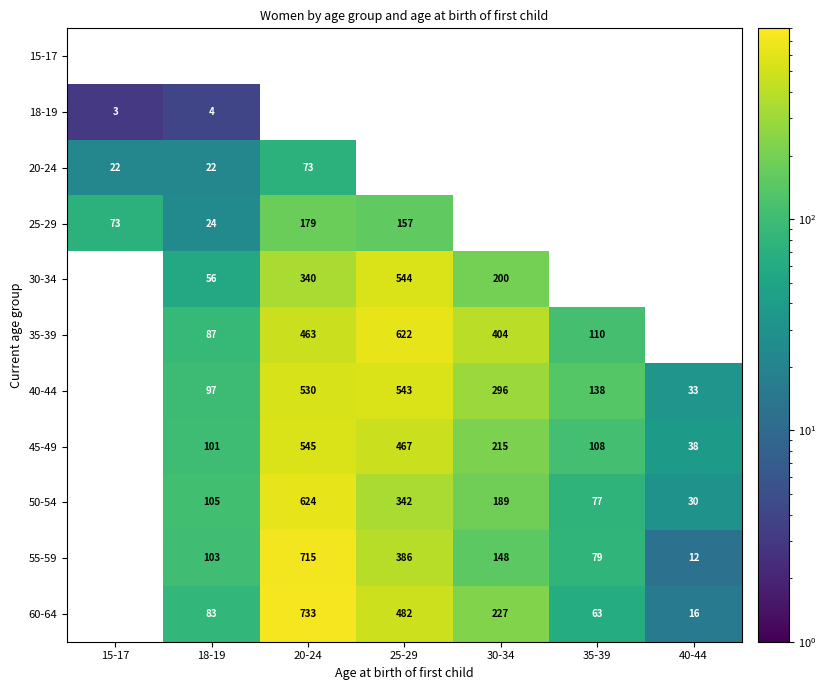

What is the sum of the 60-64 values at 35-39 and 18-19?

146